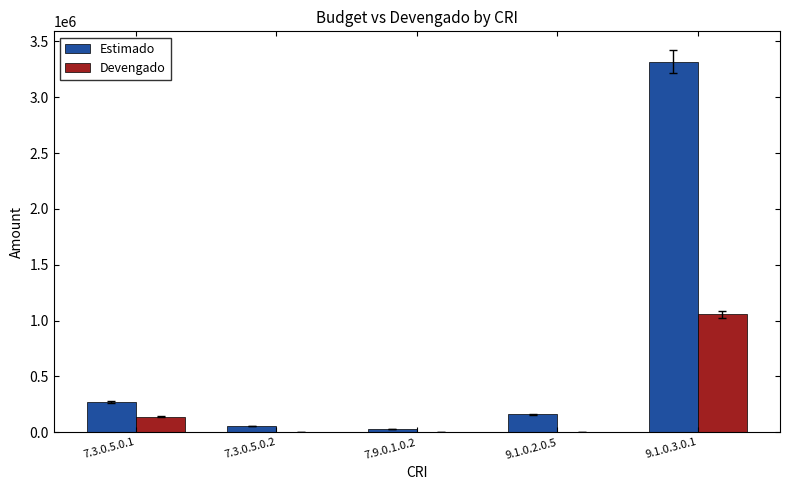

At which label does Devengado reach its peak?

9.1.0.3.0.1